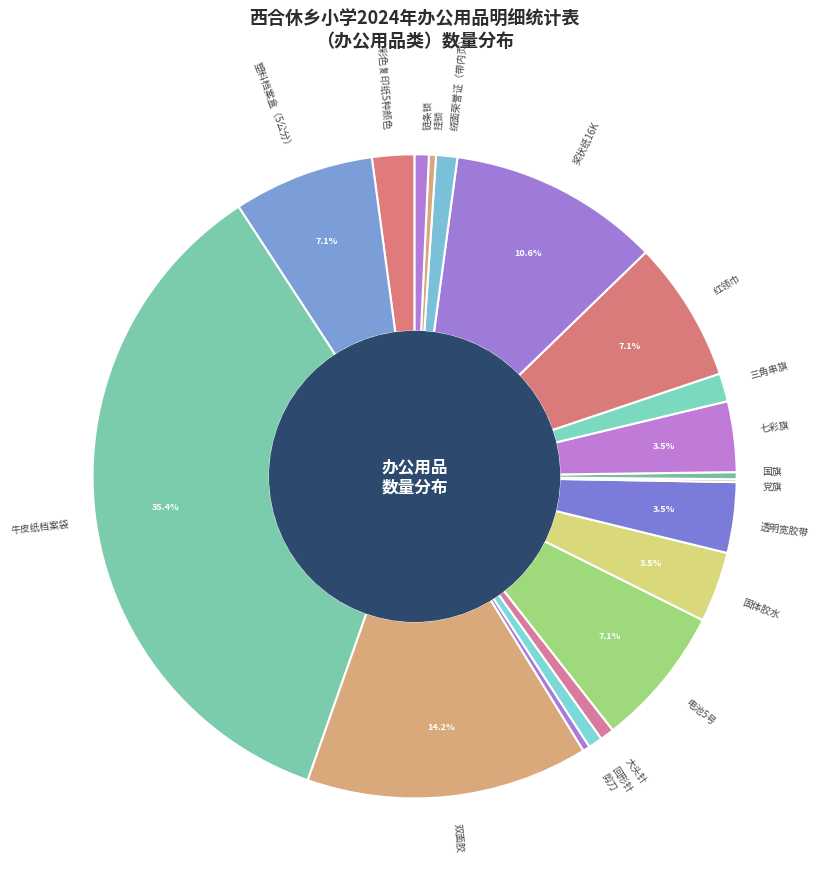

Do 挂锁 and 国旗 together represent more than half of the pie?

No